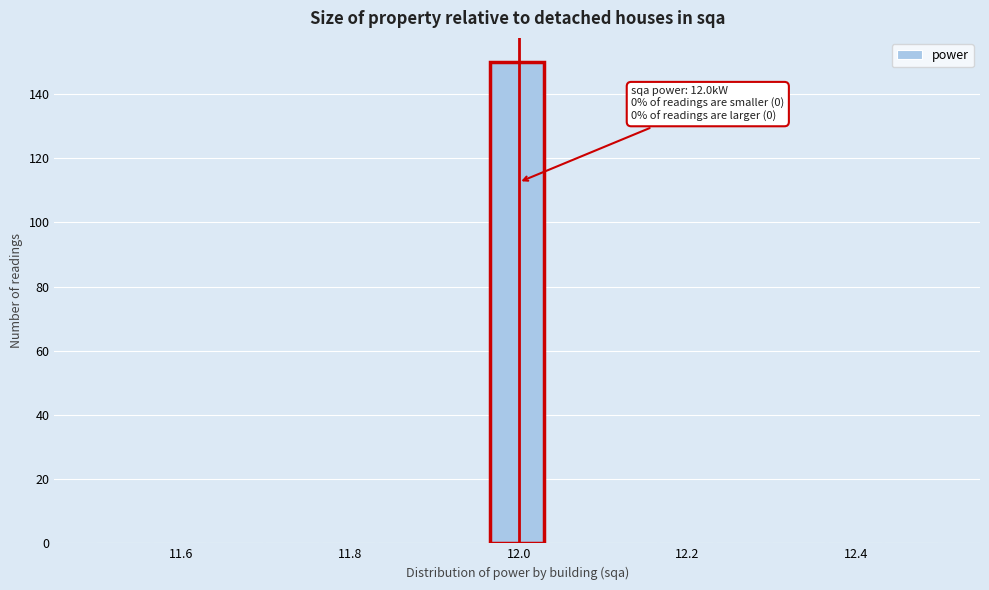

Read against the x-axis, roughly where is the centre of the tallest bar?

12.00